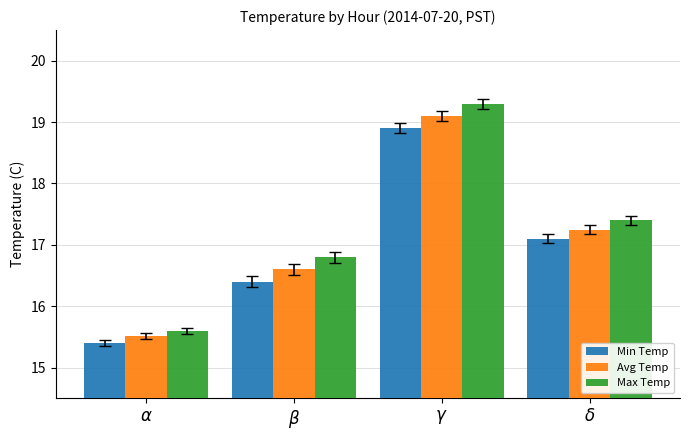

How many values in the Min Temp series are below 17?

2